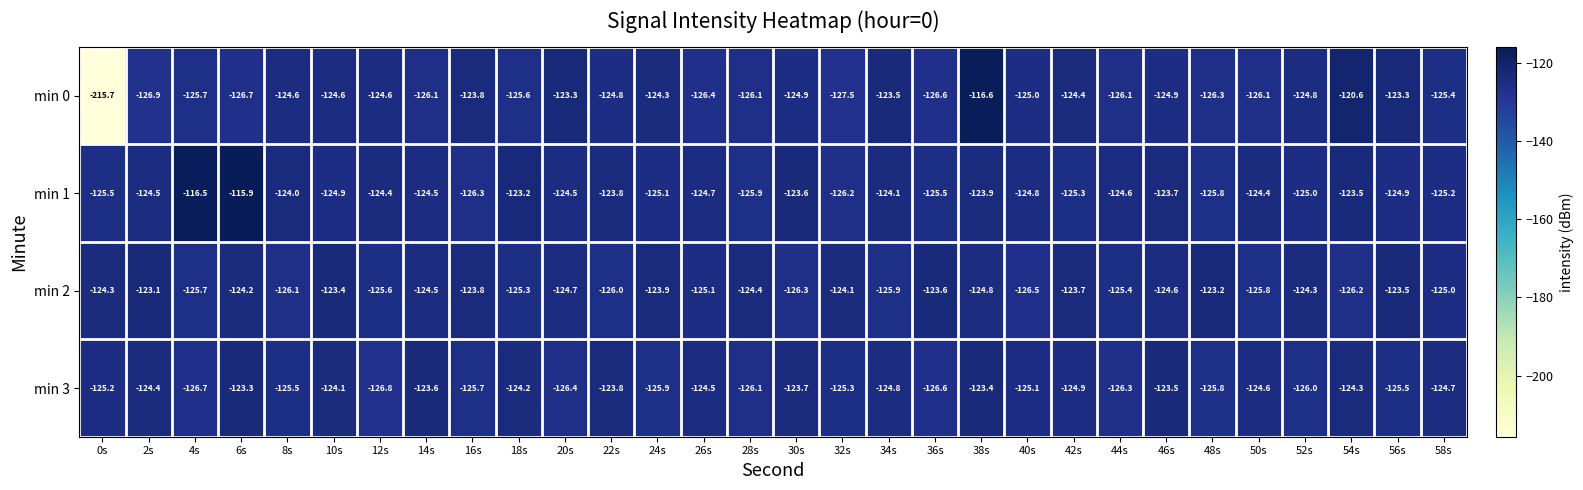

What is the total value across all series at 26s?

-500.7